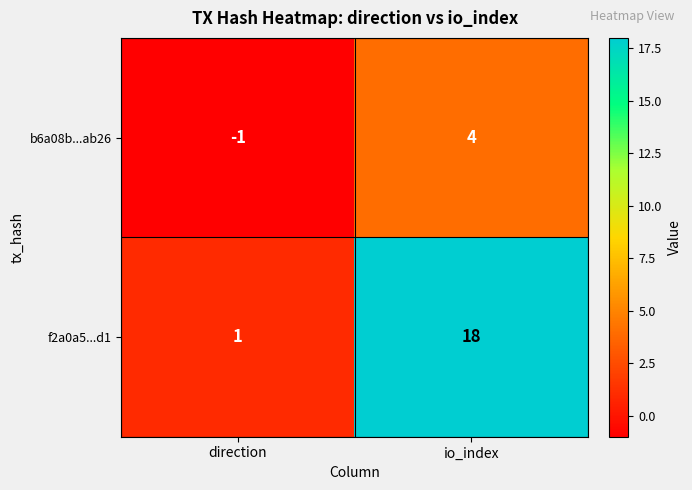

At which label is f2a0a5...d1 closest to 9?

direction